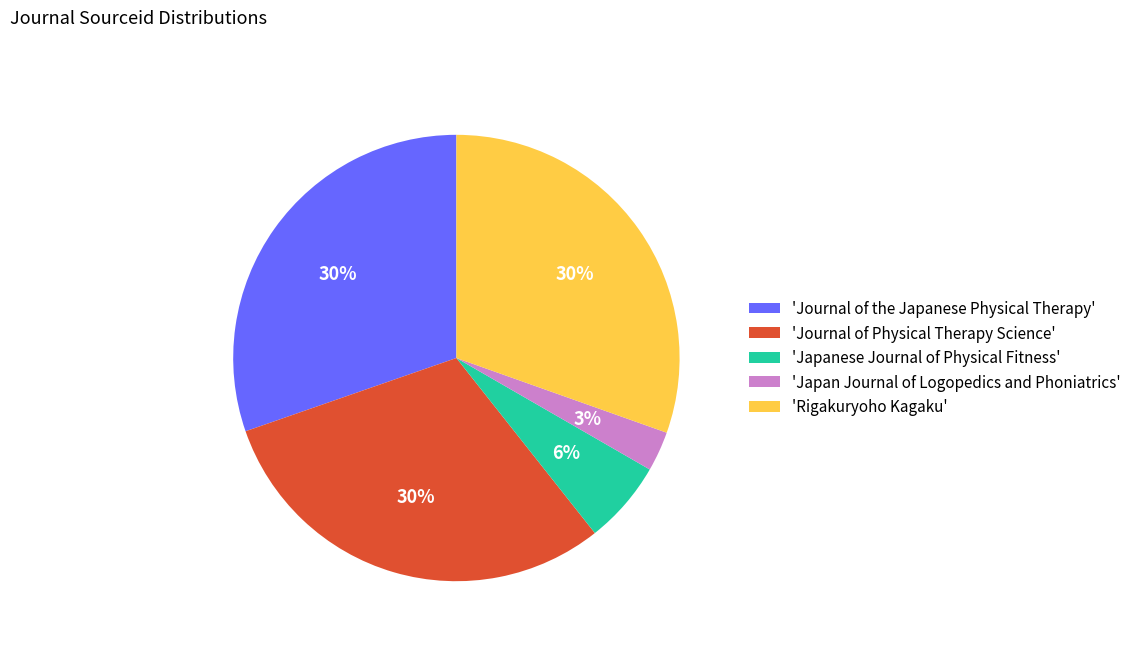

What percentage is the 'Rigakuryoho Kagaku' slice, to the nearest percent?

30%